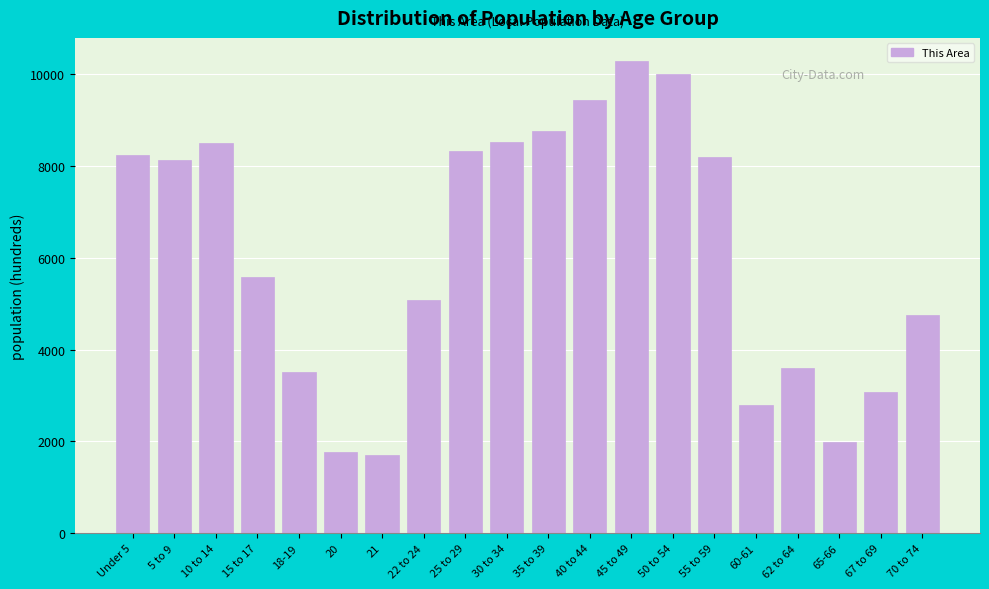

Approximately how many times larger is the value at 45 to 49 compared to 18-19?

2.9